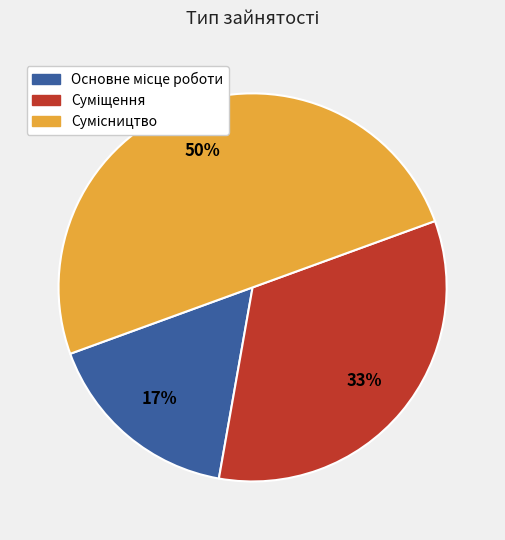

To the nearest percent, what is the average slice percentage?

33%